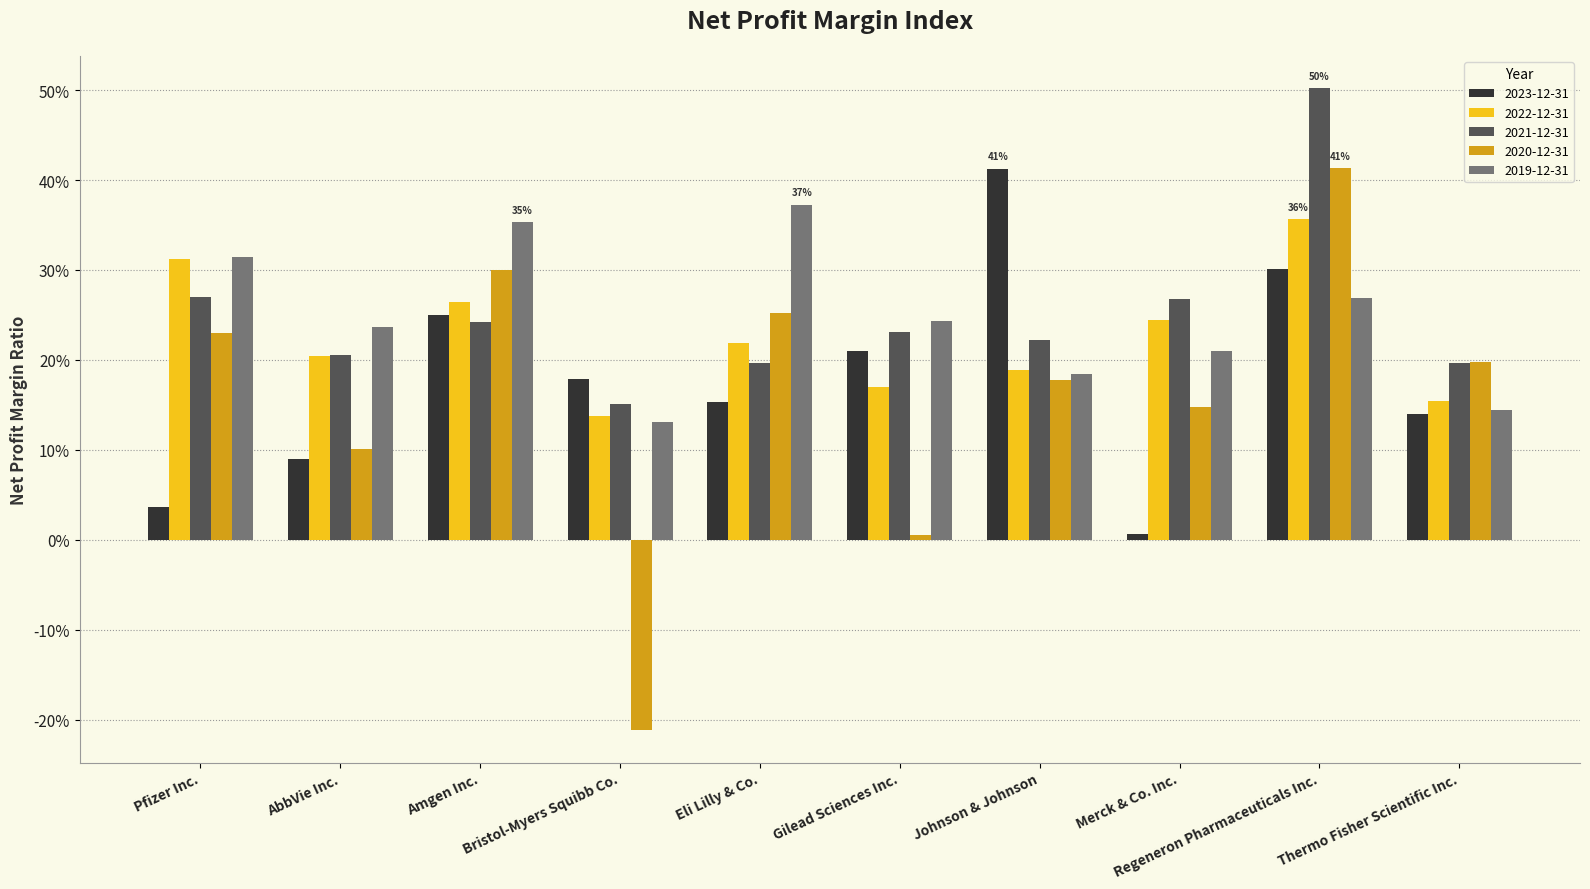

Which category has the lowest value across all series?

Bristol-Myers Squibb Co.